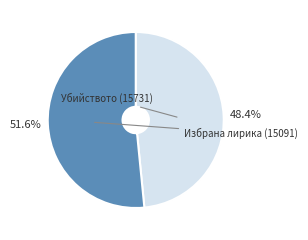

How many segments does this pie chart have?

2